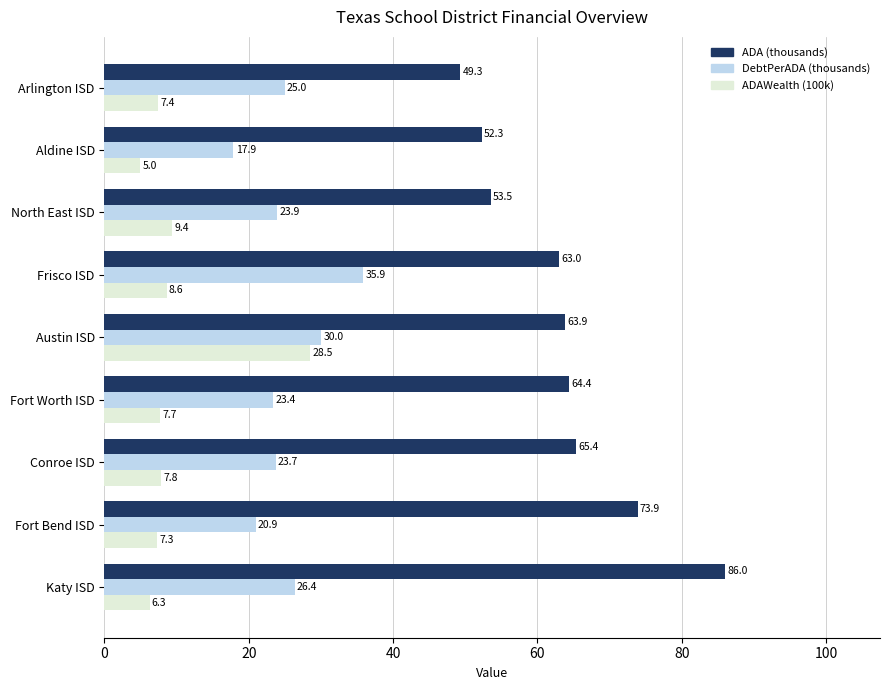

The value of ADA (thousands) at Fort Bend ISD is 73.9. True or false?

True